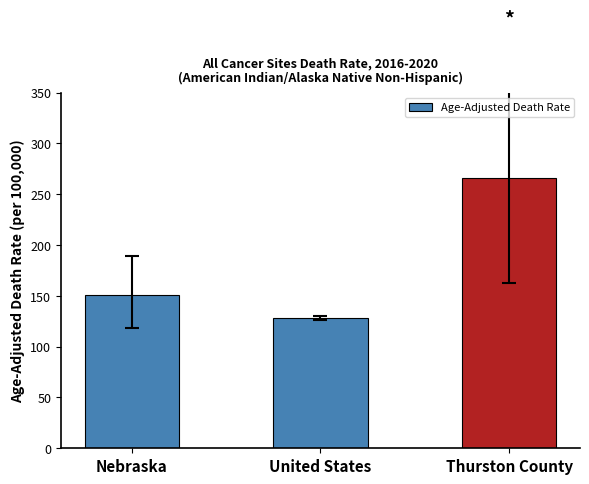

Count the number of values greater than 151.

2